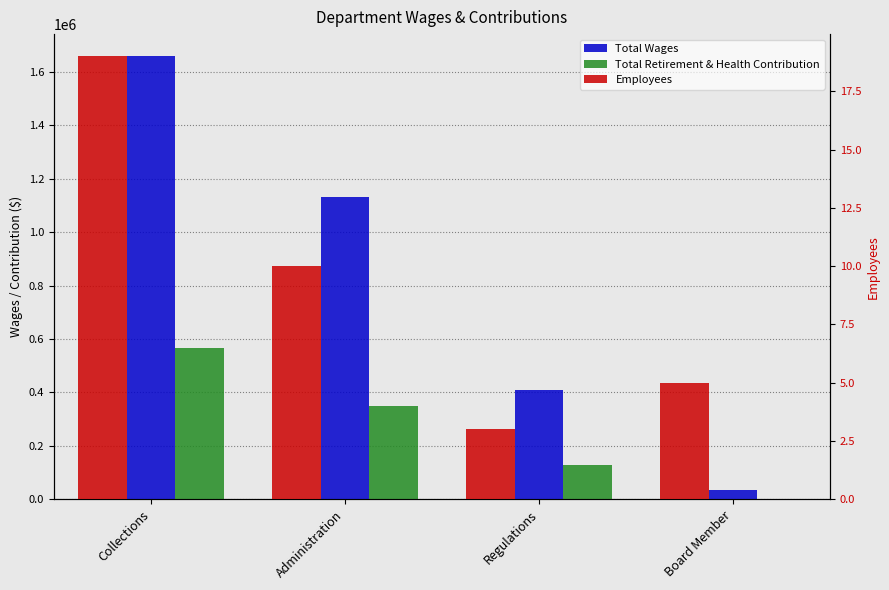

How many groups of bars are there?

4